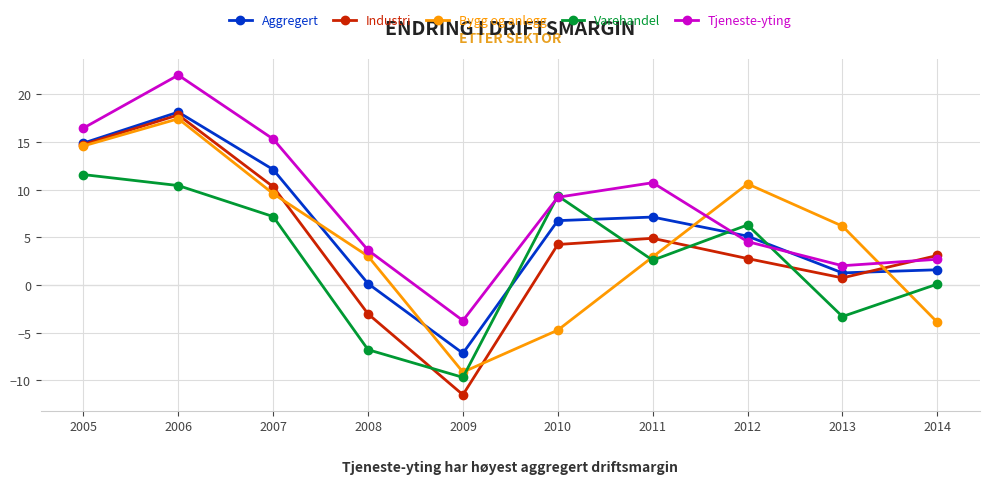

What is the value of the Bygg og anlegg point at the 7th from the left?

3.0